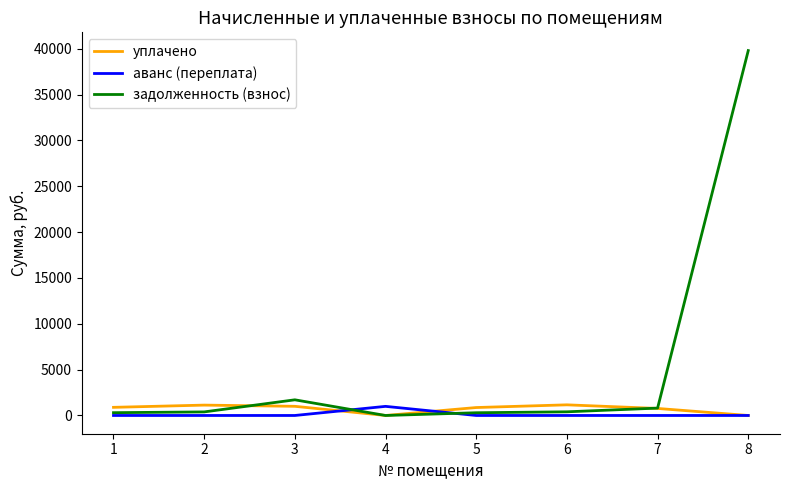

The value of аванс (переплата) at 4 is 994.4. True or false?

True